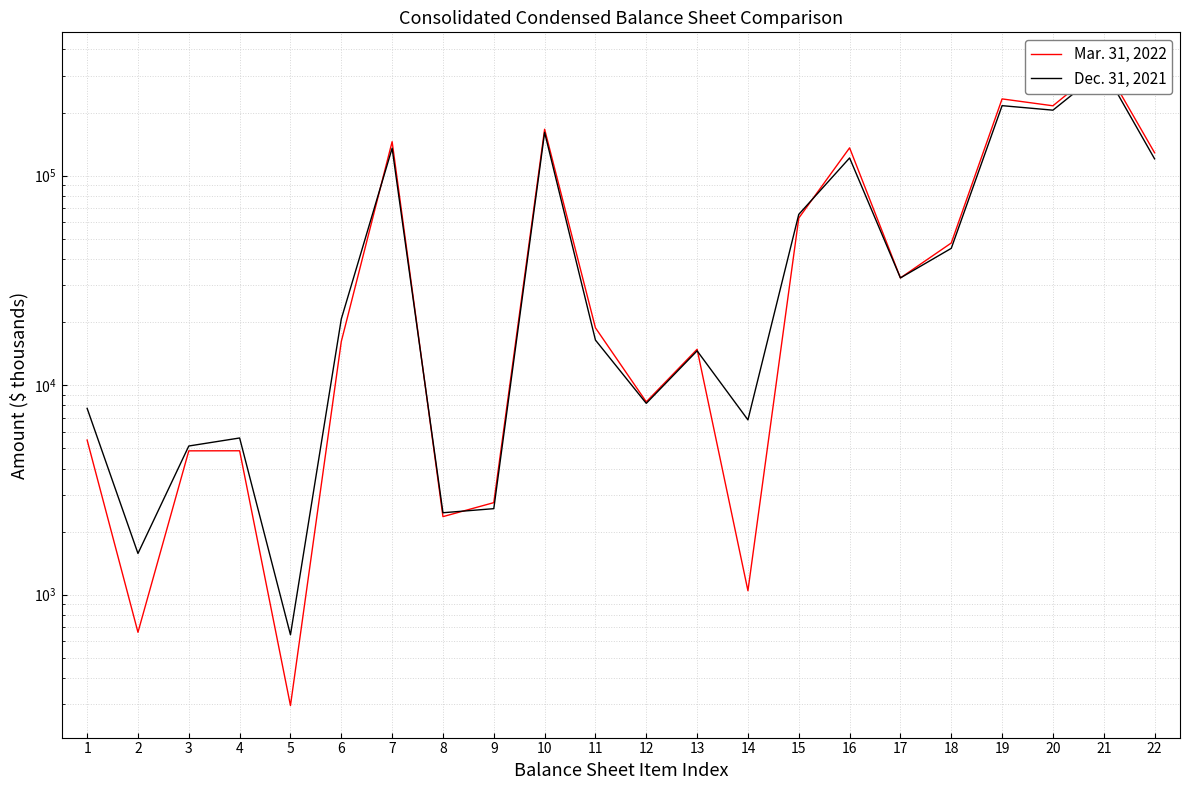

How many data points in Mar. 31, 2022 are above 18779?

10